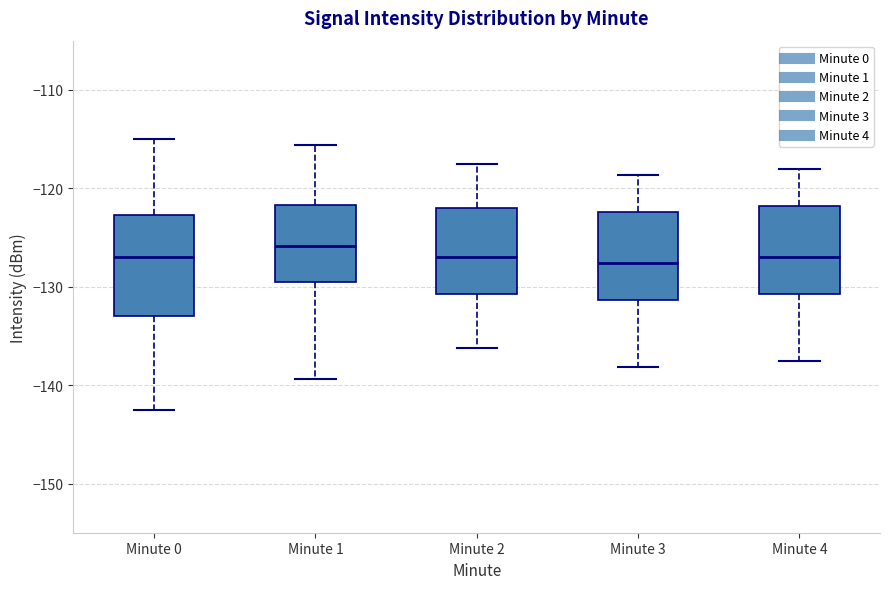

Reading left to right, read every box against the y-axis: the position of its median line, the range the box covers, and the ends of its whiskers. The values are not printed on the chart, so give them approximately, as read against the axis.

Minute 0: median -127, box -133 to -123, whiskers -143 to -115
Minute 1: median -126, box -130 to -122, whiskers -139 to -116
Minute 2: median -127, box -131 to -122, whiskers -136 to -117
Minute 3: median -128, box -131 to -122, whiskers -138 to -119
Minute 4: median -127, box -131 to -122, whiskers -138 to -118